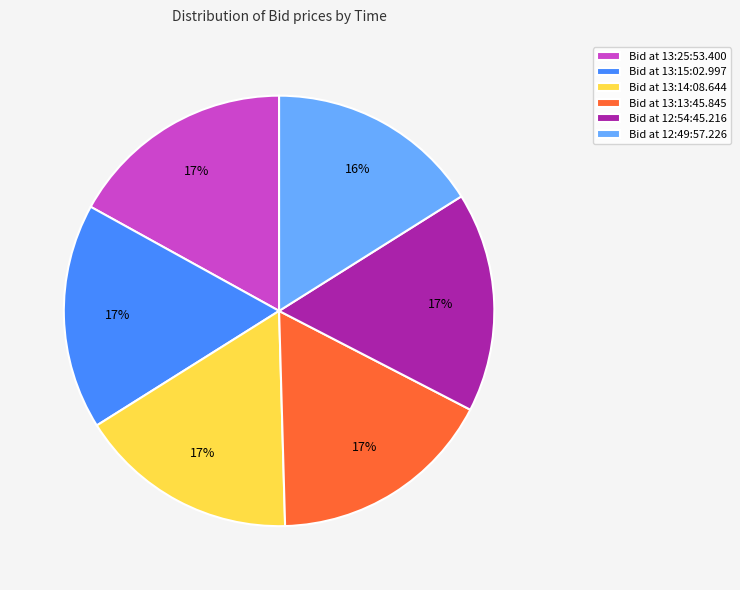

Between Bid at 12:49:57.226 and Bid at 13:13:45.845, which is larger?

Bid at 13:13:45.845